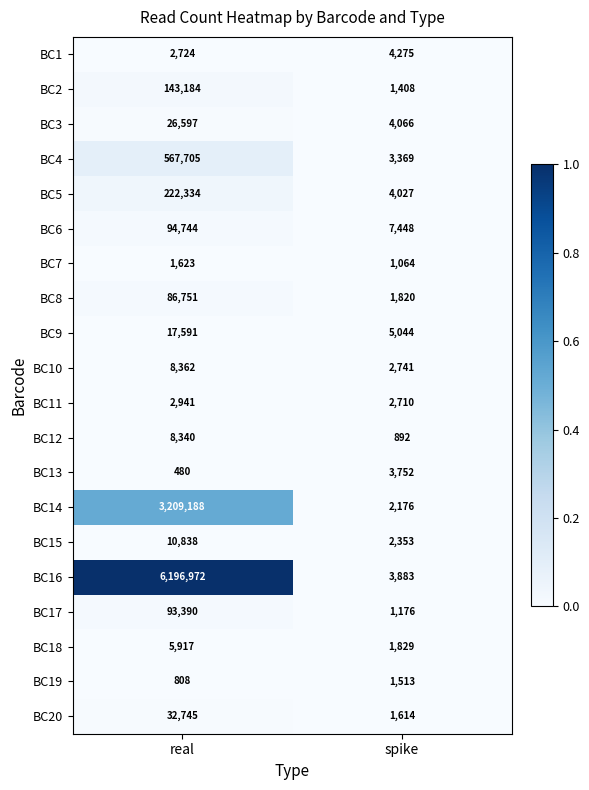

What is the sum of all BC15 values?

13191